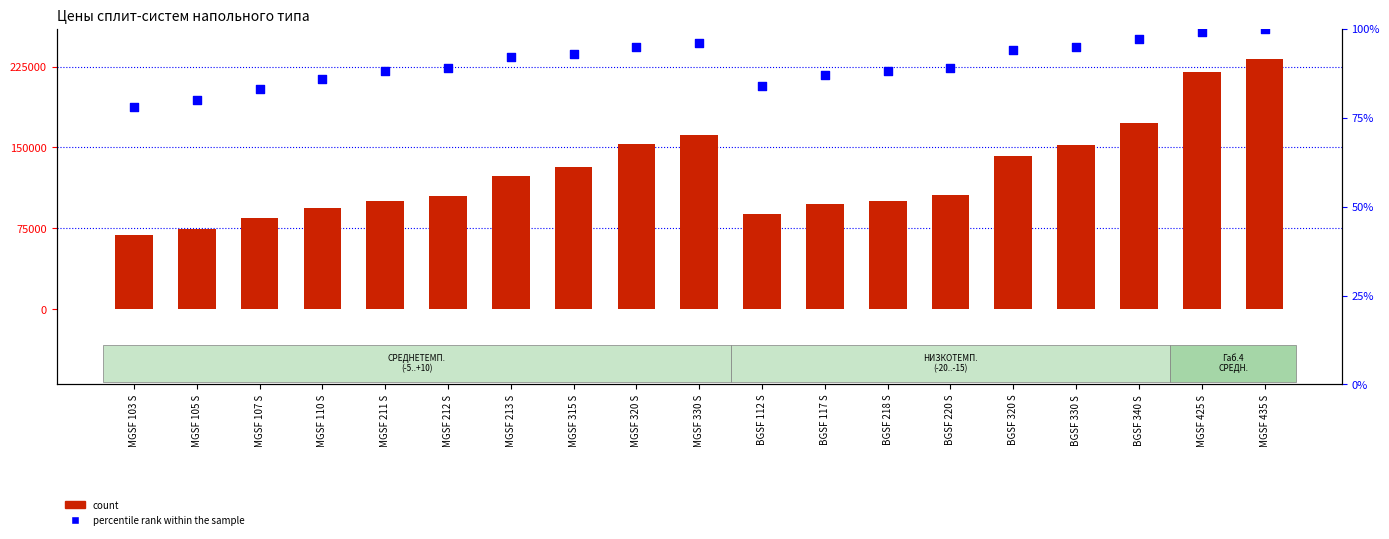

What are all the series names shown in the legend?

count, percentile rank within the sample